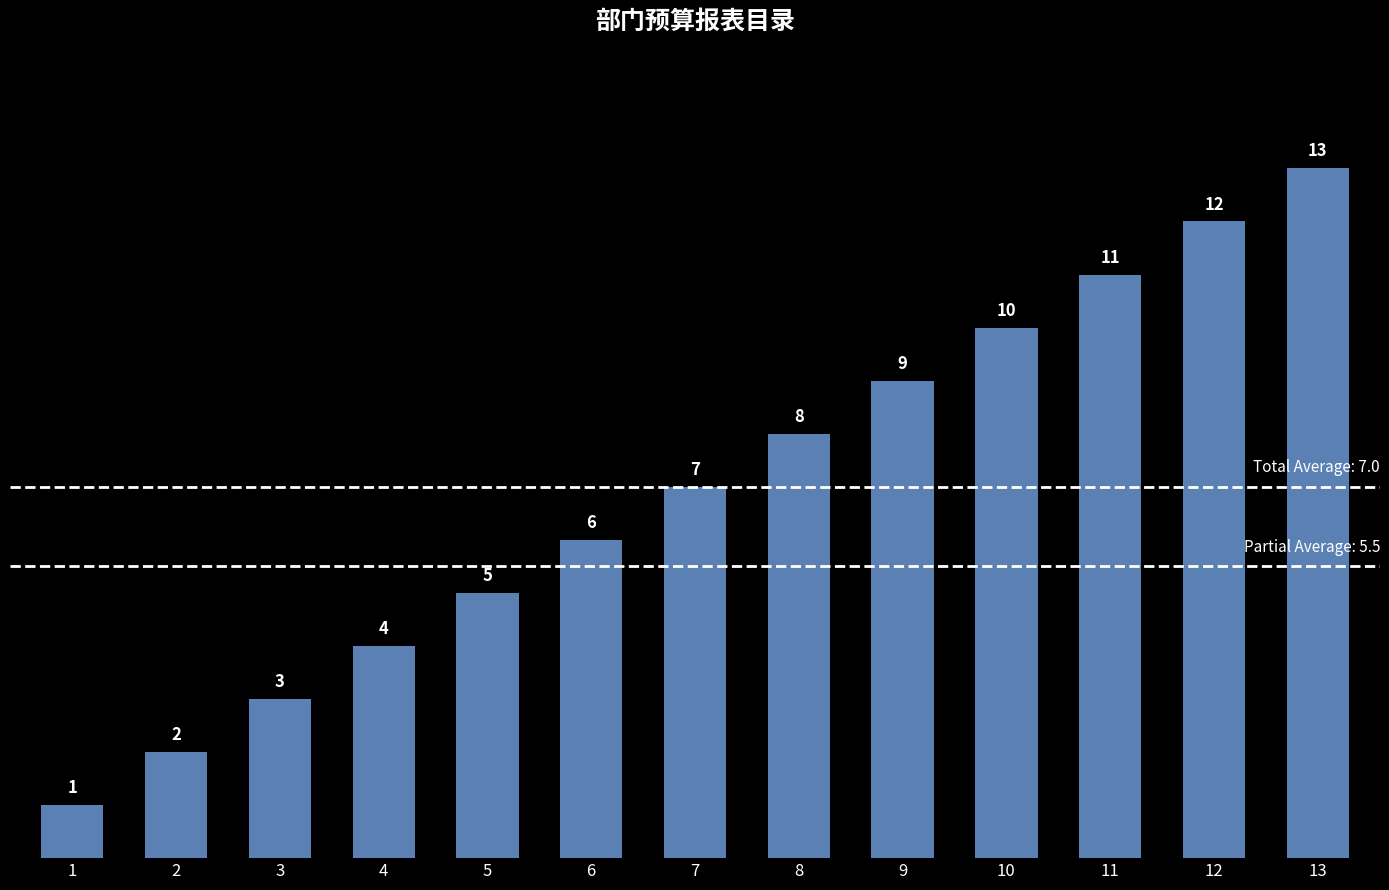

At which label is the value closest to 7?

7